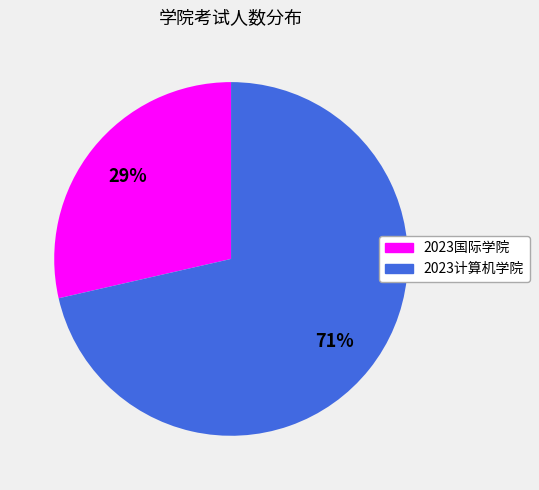

The 2023国际学院 slice represents 29% of the pie. True or false?

True